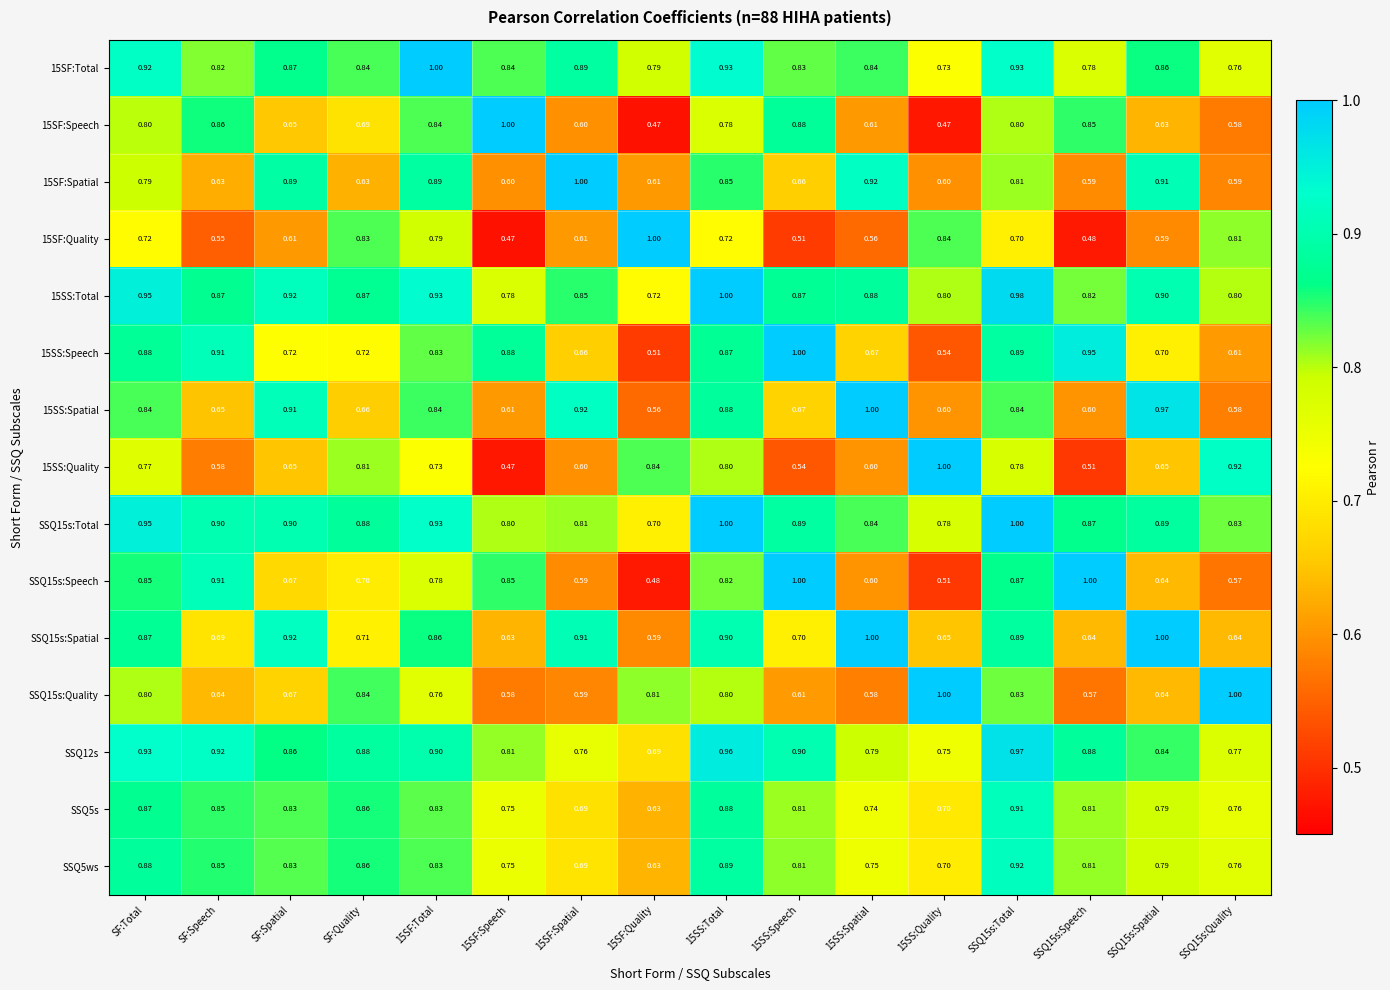

Is the value of 15SF:Total at 15SS:Total greater than the value of 15SS:Quality at 15SS:Spatial?

Yes